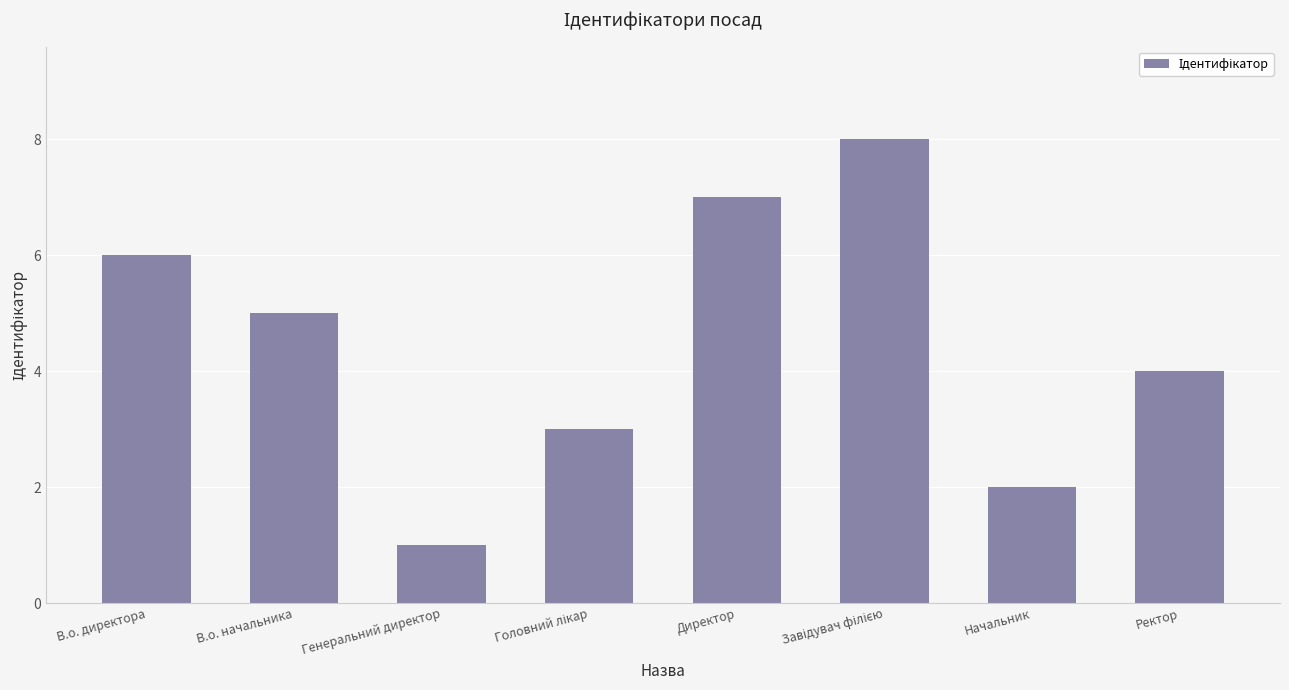

What is the sum of all values?

36